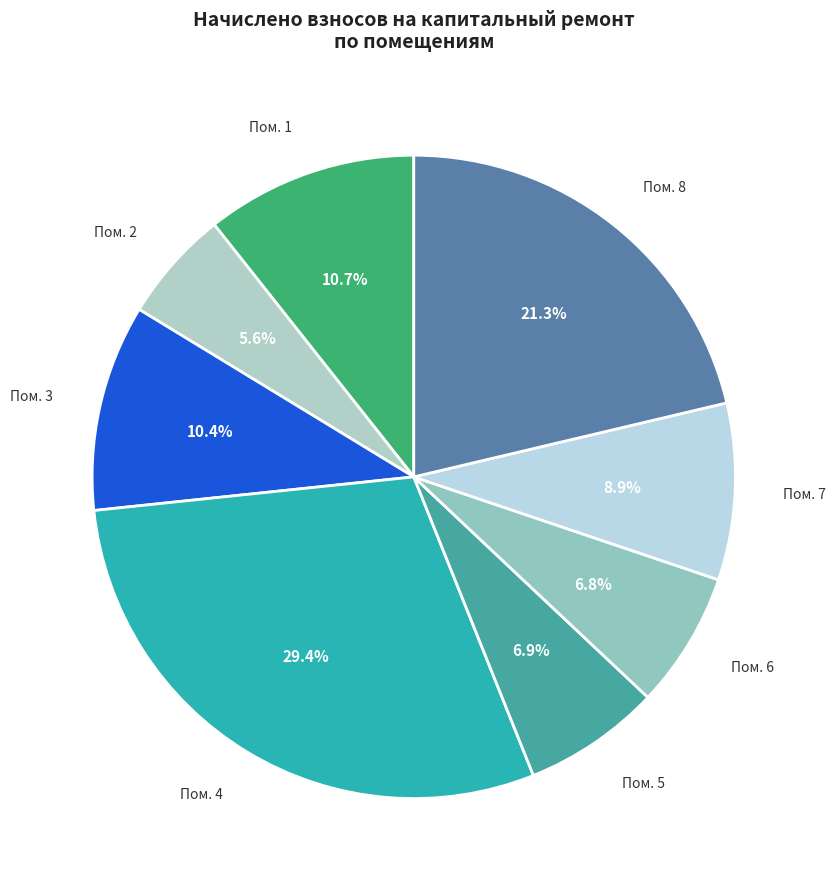

How many slices are in this pie chart?

8